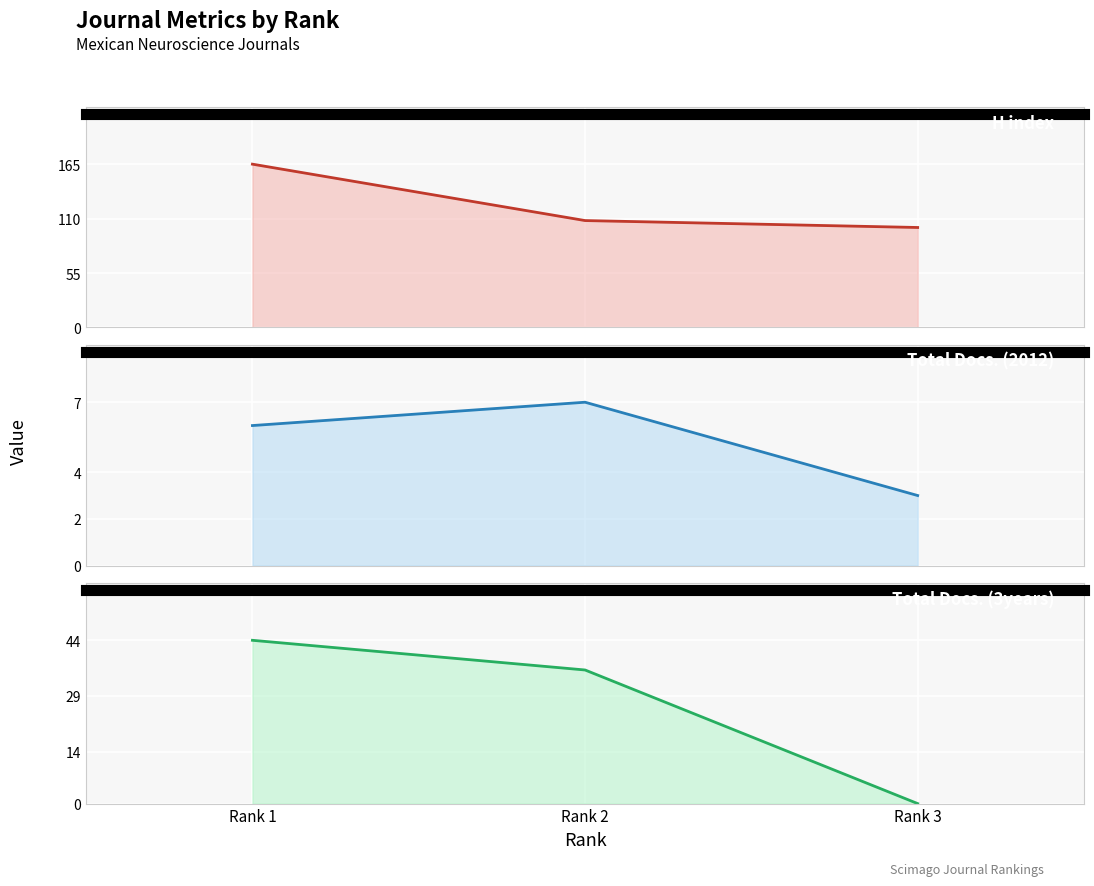

Which category has the lowest value across all series?

Rank 3